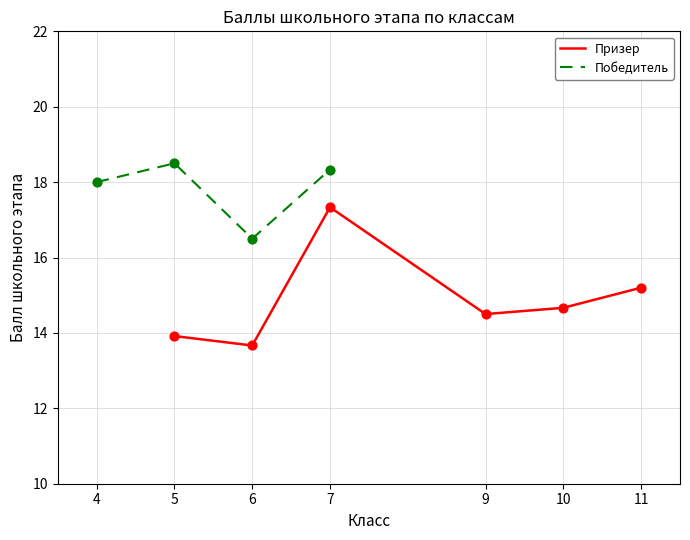

What are all the series names shown in the legend?

Призер, Победитель